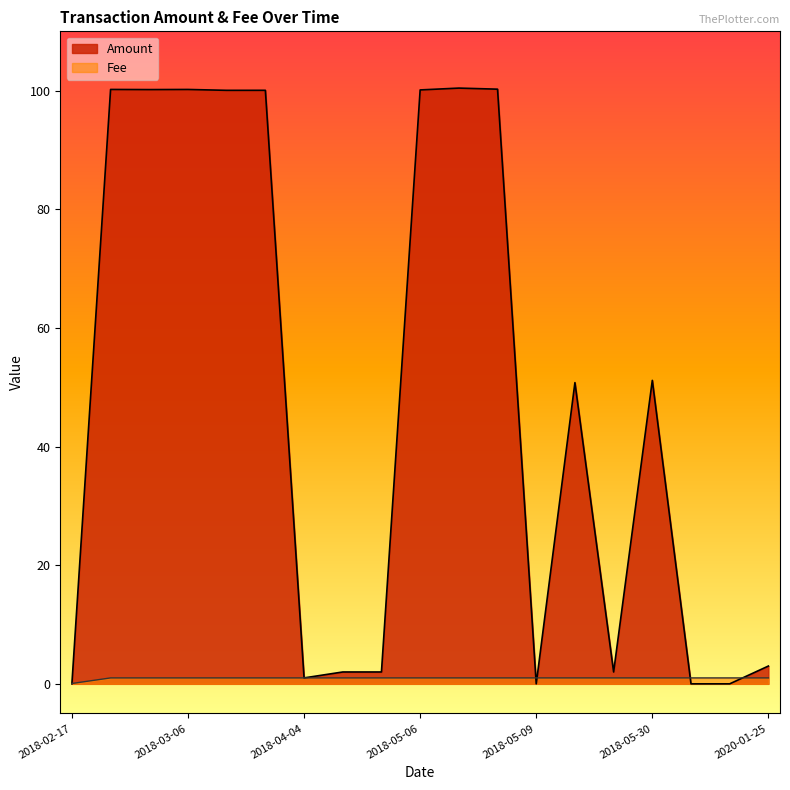

Rank the series by their average value, from lowest to highest.

Fee, Amount